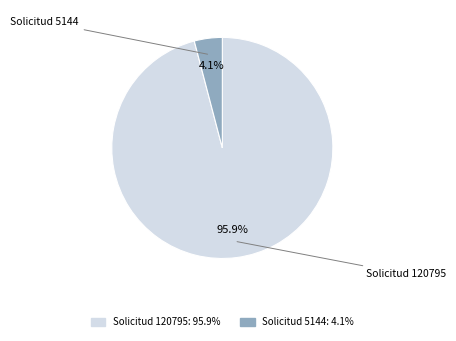

Is there any slice that represents more than half of the pie?

Yes